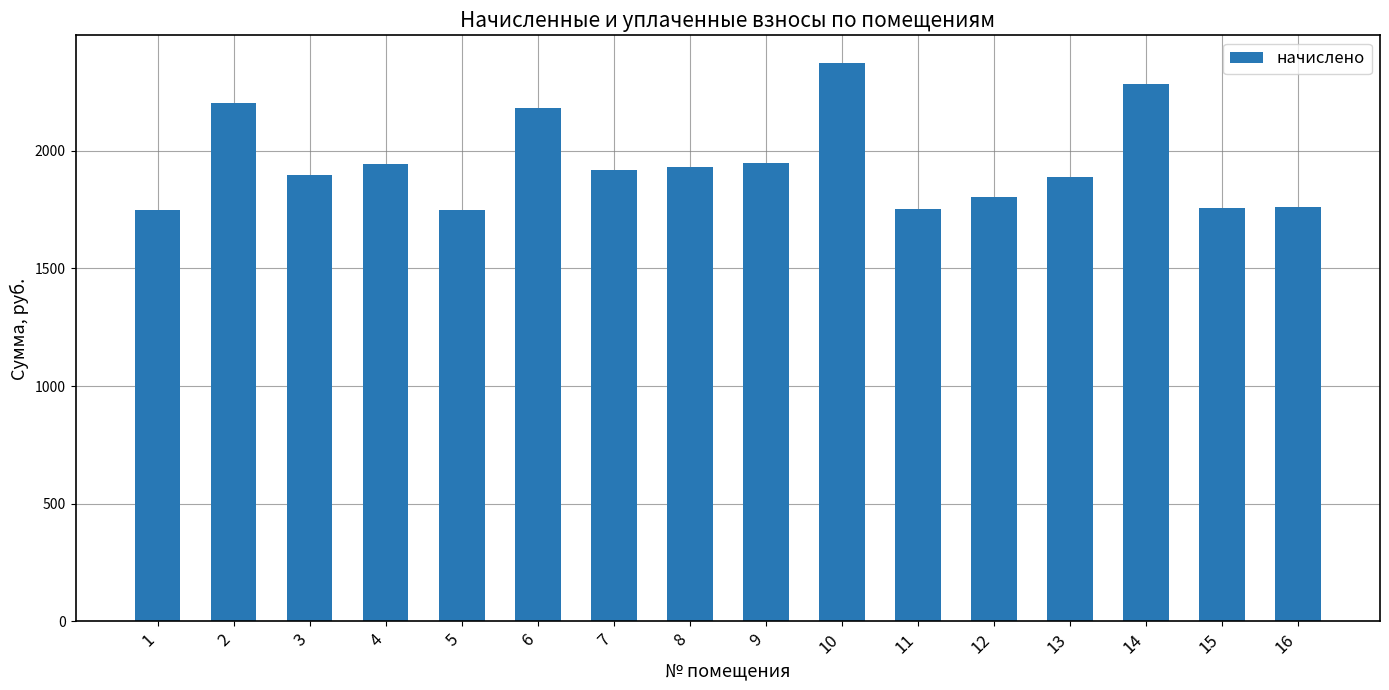

What is the value of the 7th bar from the left?

1918.1